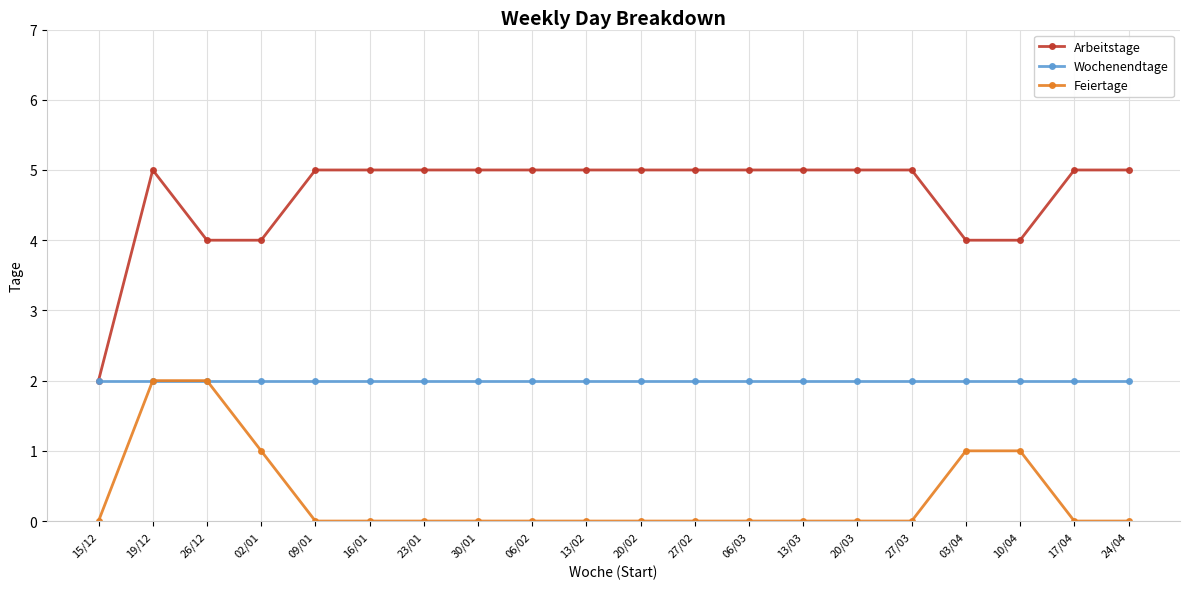

How many distinct data groups are displayed?

3